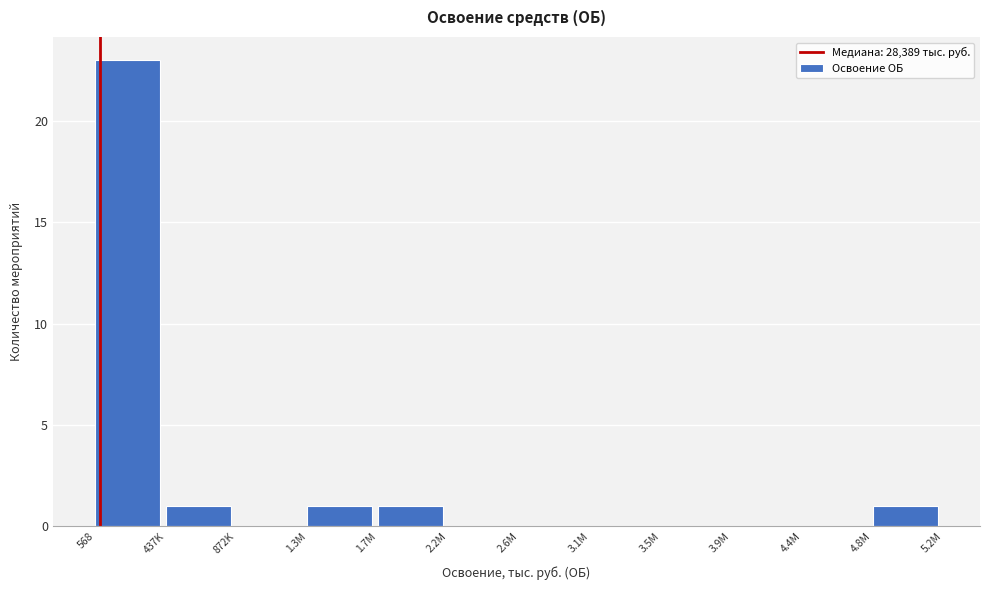

Reading left to right, transcribe all the data shown in this chart.

568=23	437K=1	872K=0	1.3M=1	1.7M=1	2.2M=0	2.6M=0	3.1M=0	3.5M=0	3.9M=0	4.4M=0	4.8M=1